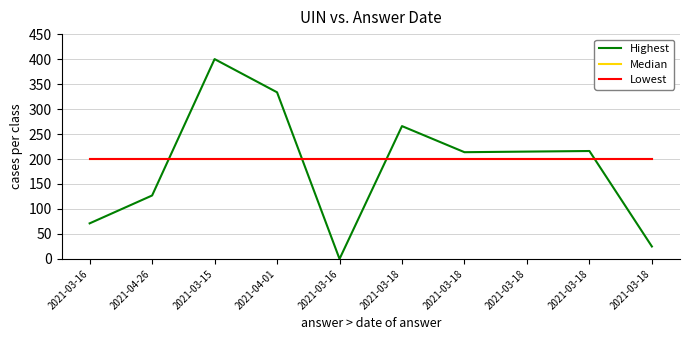

True or false: Lowest has a value of 90.3 at 2021-03-18.

False